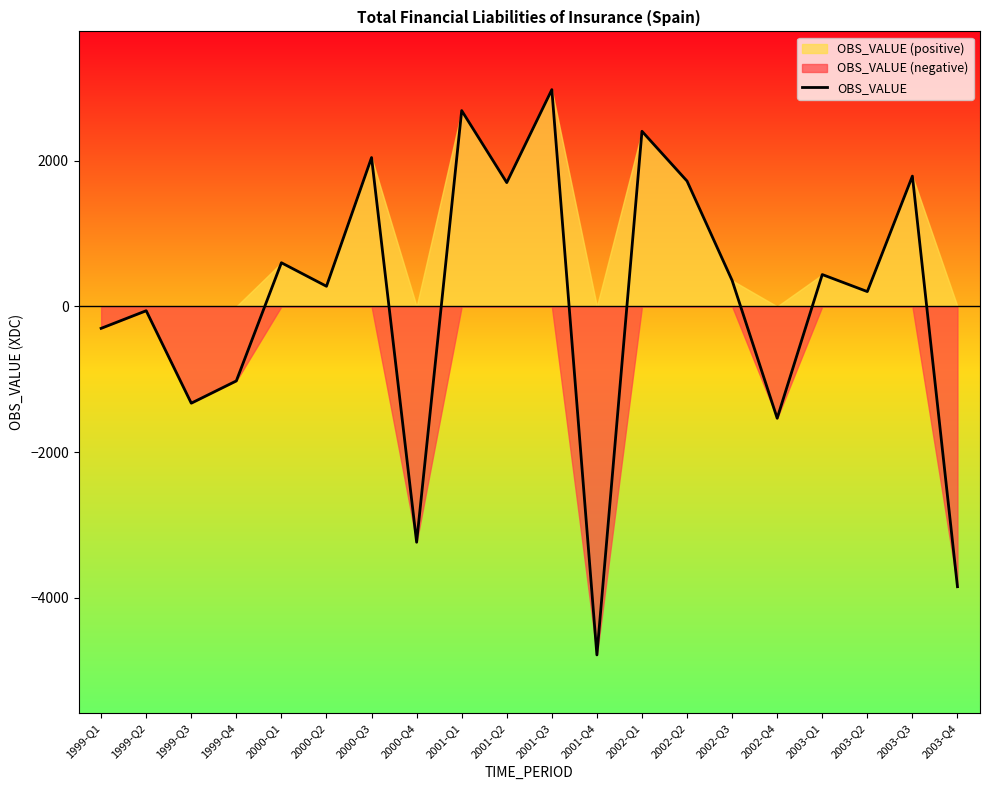

Rank the categories by value from lowest to highest.

2001-Q4, 2003-Q4, 2000-Q4, 2002-Q4, 1999-Q3, 1999-Q4, 1999-Q1, 1999-Q2, 2003-Q2, 2000-Q2, 2002-Q3, 2003-Q1, 2000-Q1, 2001-Q2, 2002-Q2, 2003-Q3, 2000-Q3, 2002-Q1, 2001-Q1, 2001-Q3